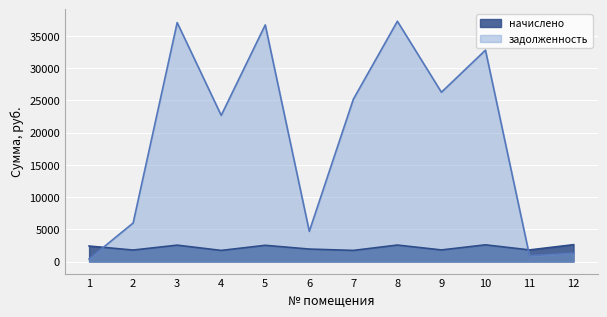

Is it true that начислено equals 4036.4 at 3?

False